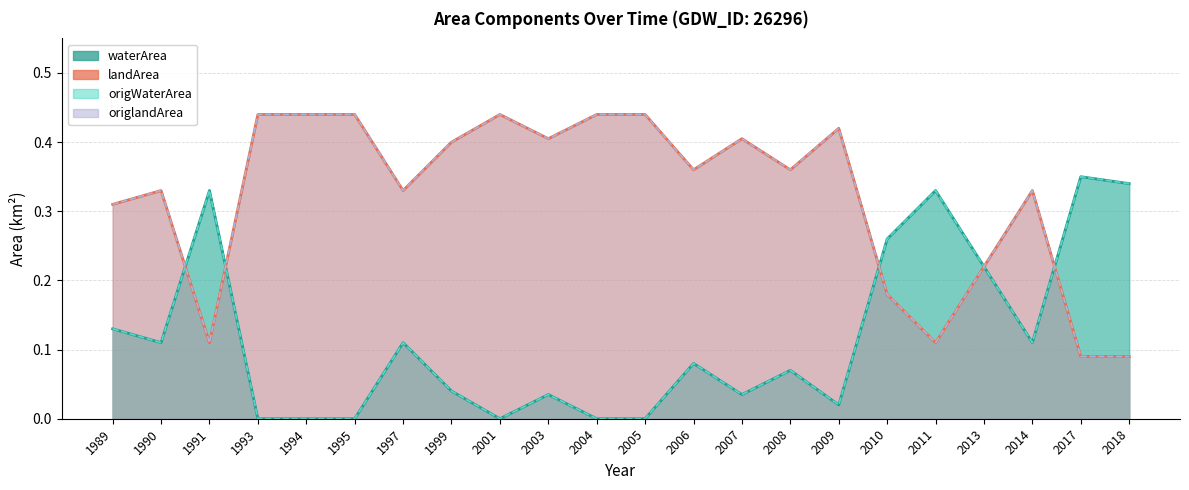

Reading left to right, what are all the values shown in this chart?

waterArea: 1989=0.1	1990=0.1	1991=0.3	1993=0.0	1994=0.0	1995=0.0	1997=0.1	1999=0.0	2001=0.0	2003=0.0	2004=0.0	2005=0.0	2006=0.1	2007=0.0	2008=0.1	2009=0.0	2010=0.3	2011=0.3	2013=0.2	2014=0.1	2017=0.3	2018=0.3
landArea: 1989=0.3	1990=0.3	1991=0.1	1993=0.4	1994=0.4	1995=0.4	1997=0.3	1999=0.4	2001=0.4	2003=0.4	2004=0.4	2005=0.4	2006=0.4	2007=0.4	2008=0.4	2009=0.4	2010=0.2	2011=0.1	2013=0.2	2014=0.3	2017=0.1	2018=0.1
origWaterArea: 1989=0.1	1990=0.1	1991=0.3	1993=0.0	1994=0.0	1995=0.0	1997=0.1	1999=0.0	2001=0.0	2003=0.0	2004=0.0	2005=0.0	2006=0.1	2007=0.0	2008=0.1	2009=0.0	2010=0.3	2011=0.3	2013=0.2	2014=0.1	2017=0.3	2018=0.3
origlandArea: 1989=0.3	1990=0.3	1991=0.1	1993=0.4	1994=0.4	1995=0.4	1997=0.3	1999=0.4	2001=0.4	2003=0.4	2004=0.4	2005=0.4	2006=0.4	2007=0.4	2008=0.4	2009=0.4	2010=0.2	2011=0.1	2013=0.2	2014=0.3	2017=0.1	2018=0.1